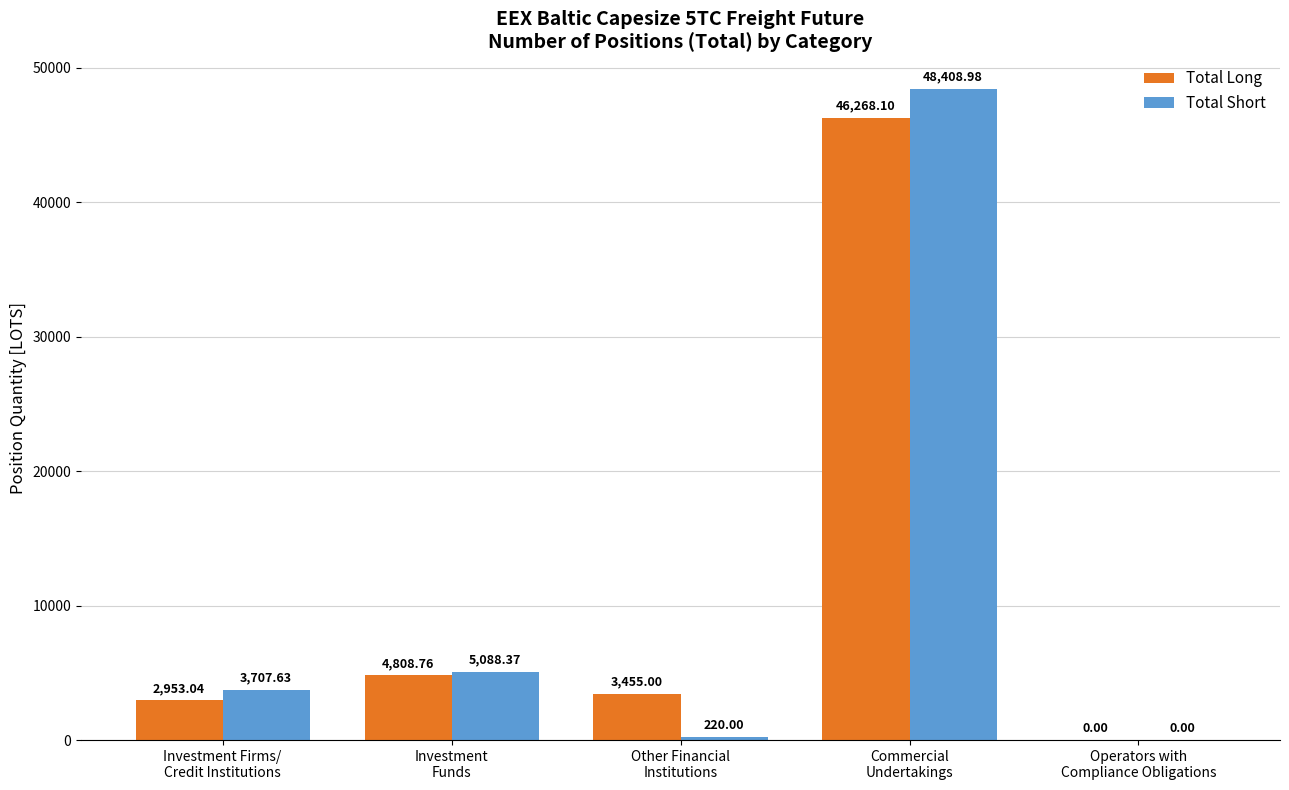

Is the value of Total Short at Investment
Funds greater than the value of Total Long at Investment Firms/
Credit Institutions?

Yes